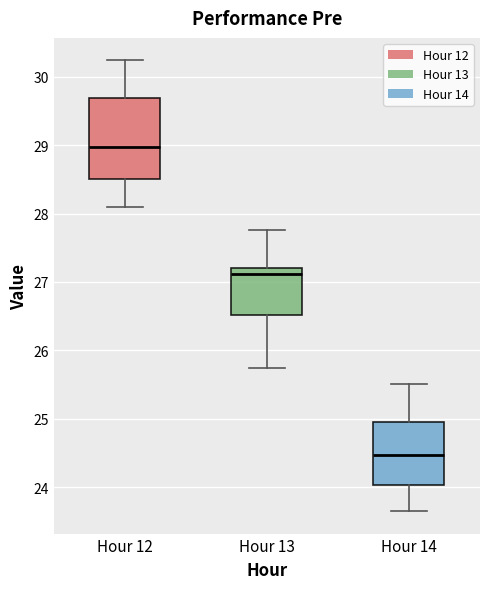

Where is the upper edge of the box for Hour 13 on the y-axis? The values are not printed on the chart, so give them approximately, as read against the axis.

27.2